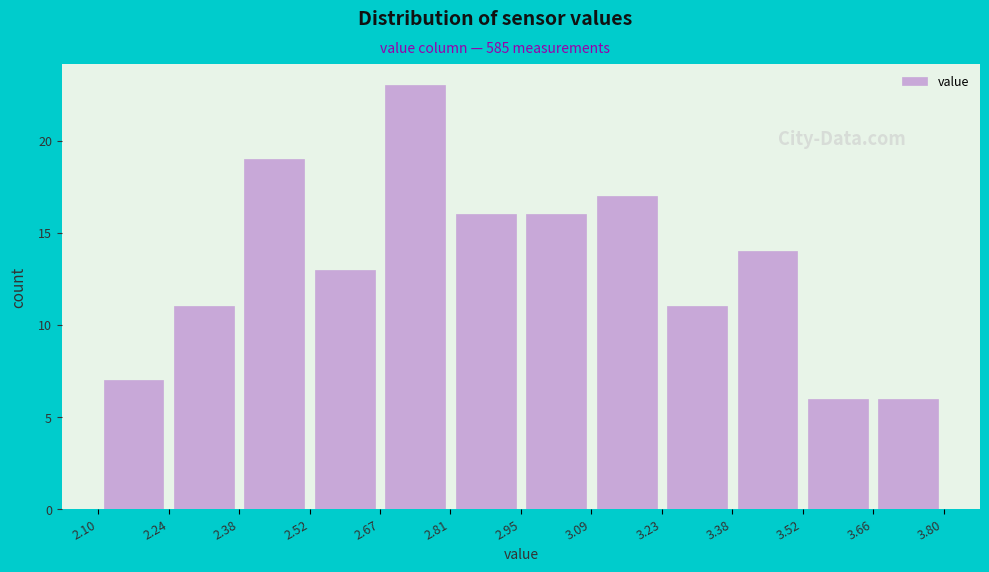

Over which range of the x-axis is the bar tallest?

2.67 to 2.81